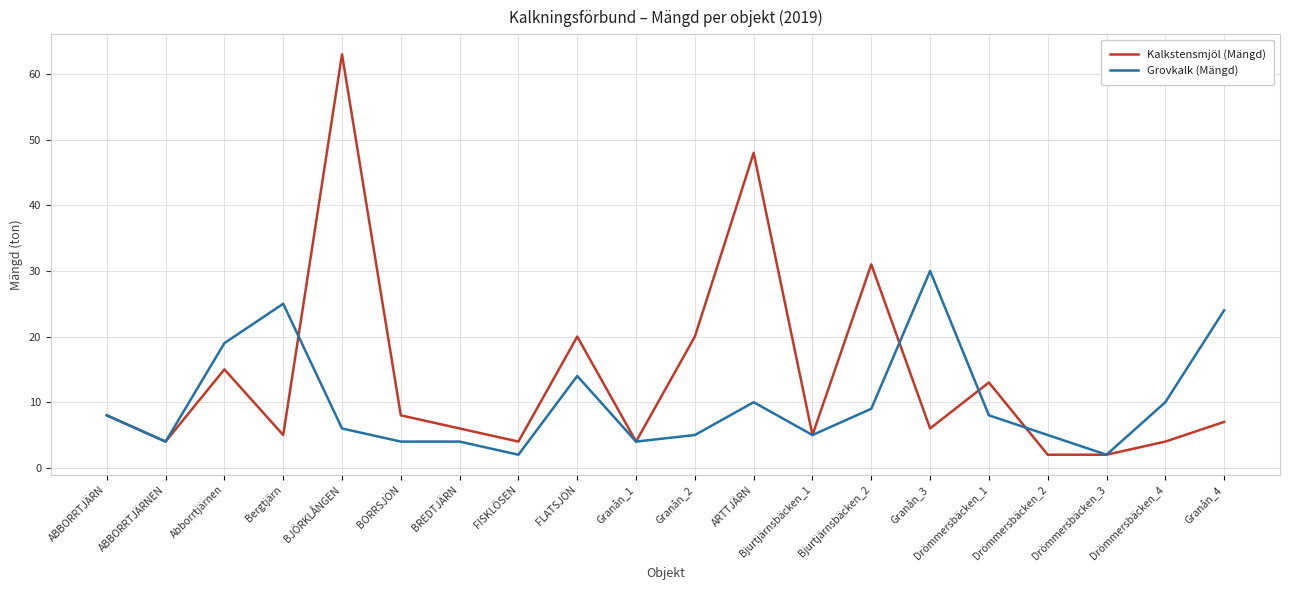

Is this an area chart (filled region under the line)?

No